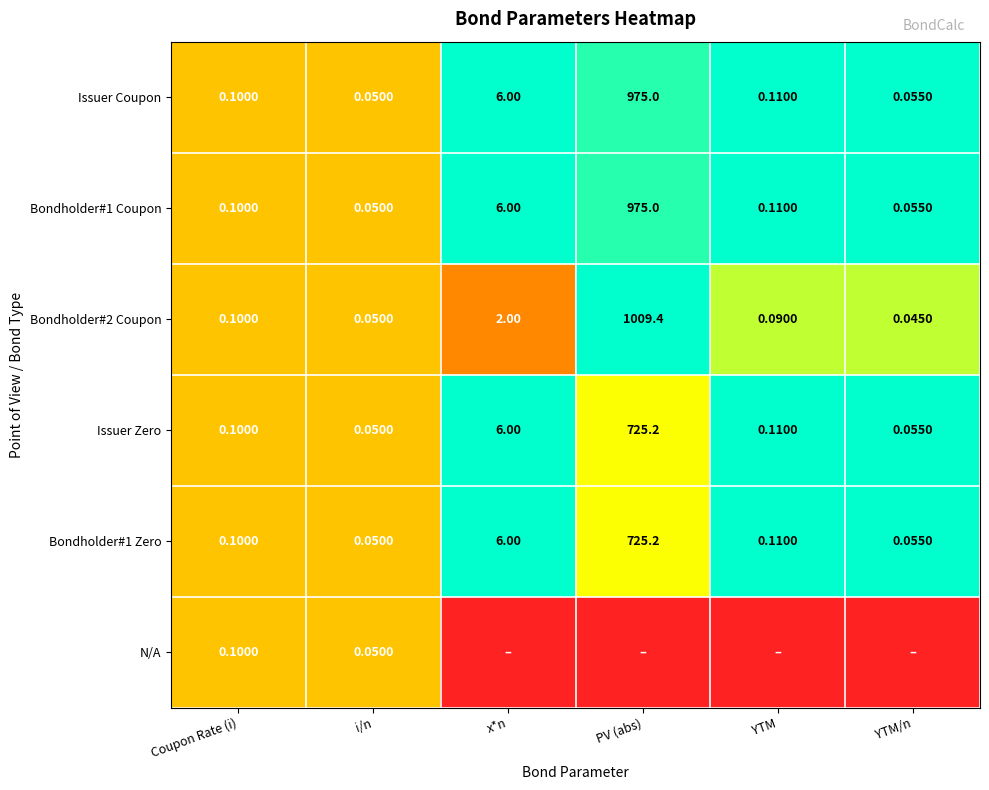

The value of Issuer Coupon at x*n is 0.5. True or false?

False